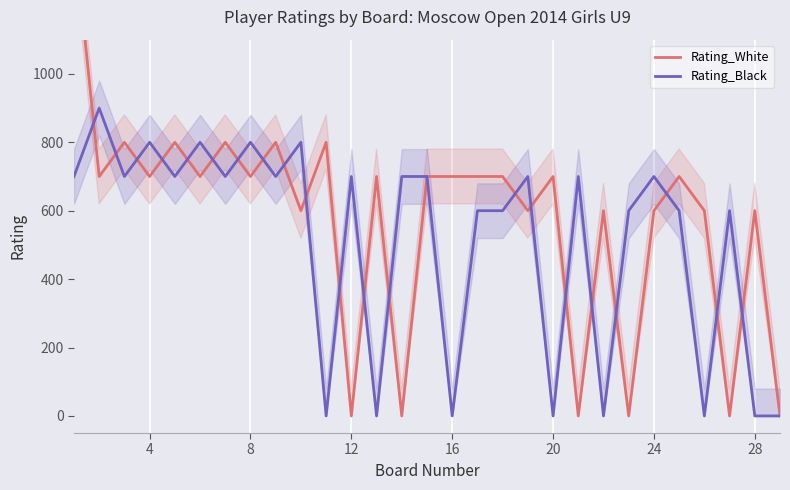

The Rating_White series shows 892 at 20. True or false?

False